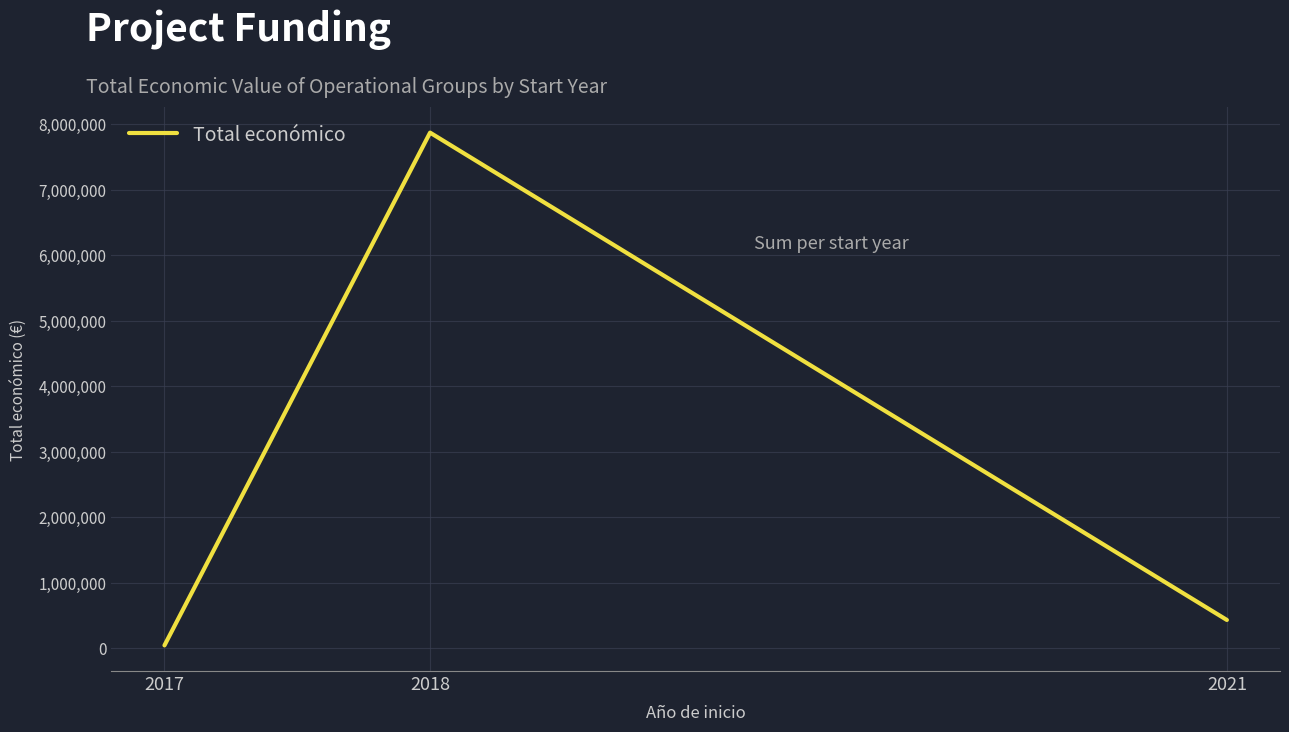

How many values are below 430411?

1